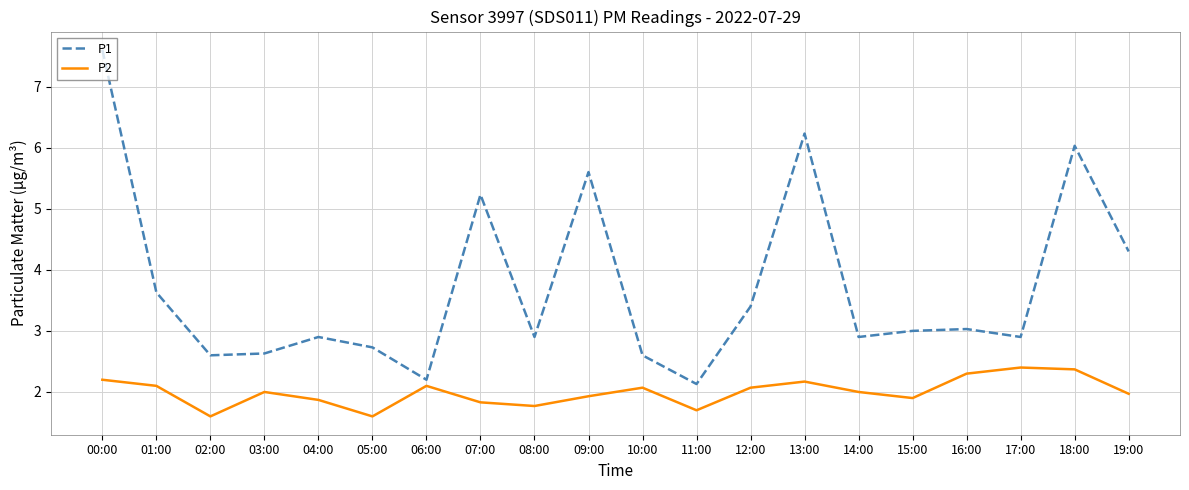

Does the chart have visible grid lines?

Yes